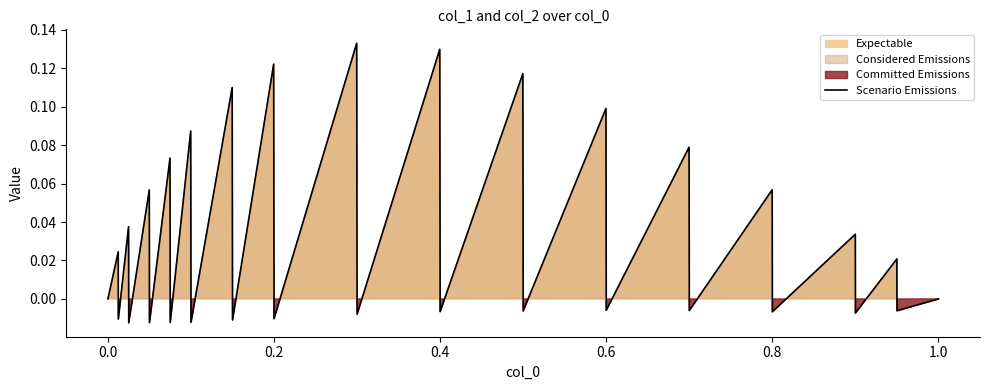

True or false: the data shows -0.0 at 26.

False